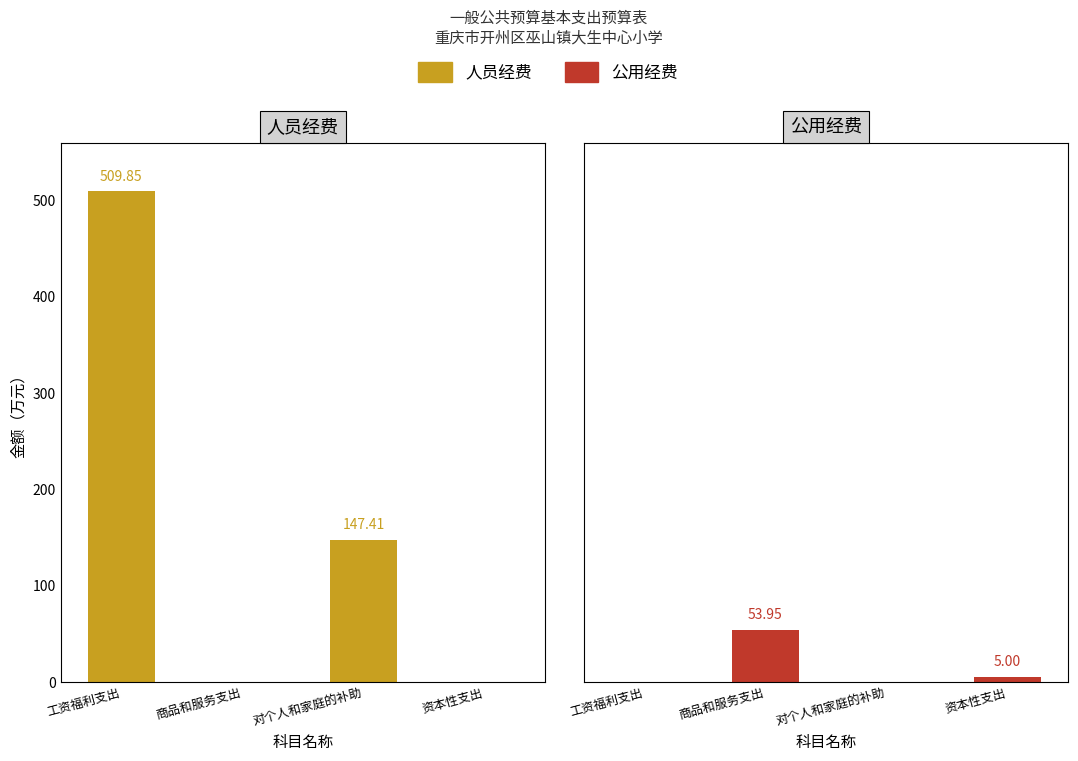

What is the value of the 人员经费 bar at the 1st from the left?

509.9